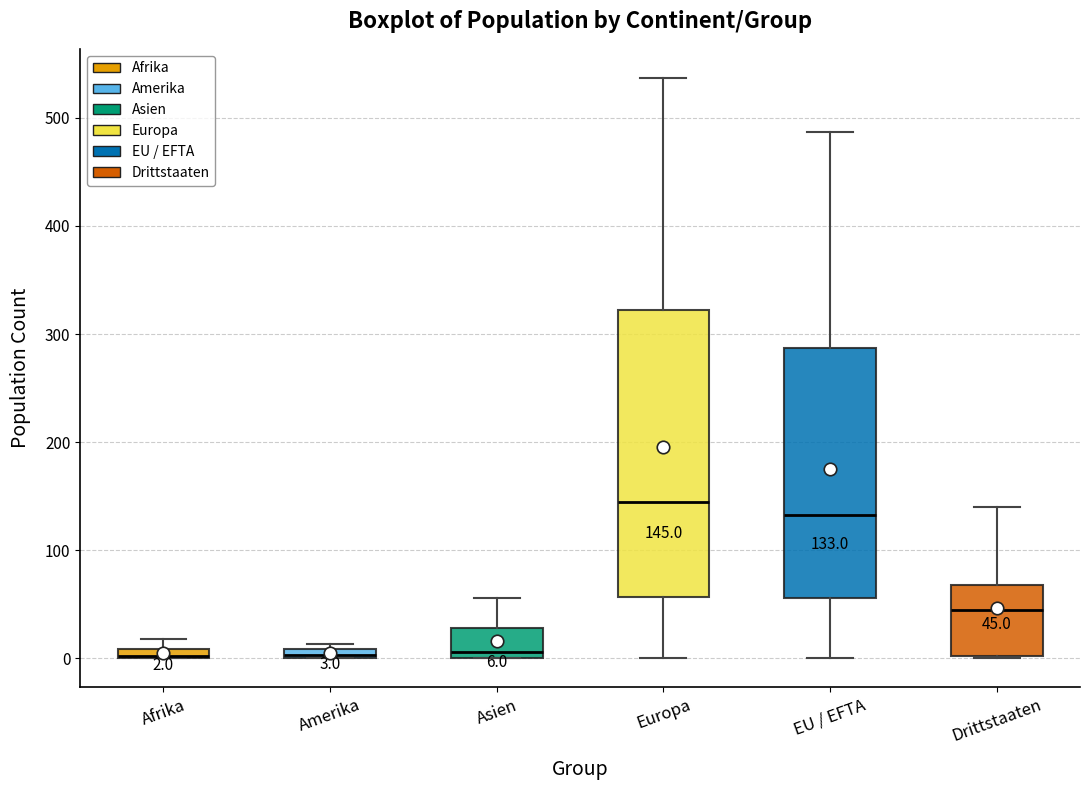

Which box is the tallest, from its lower edge to its upper edge?

Europa